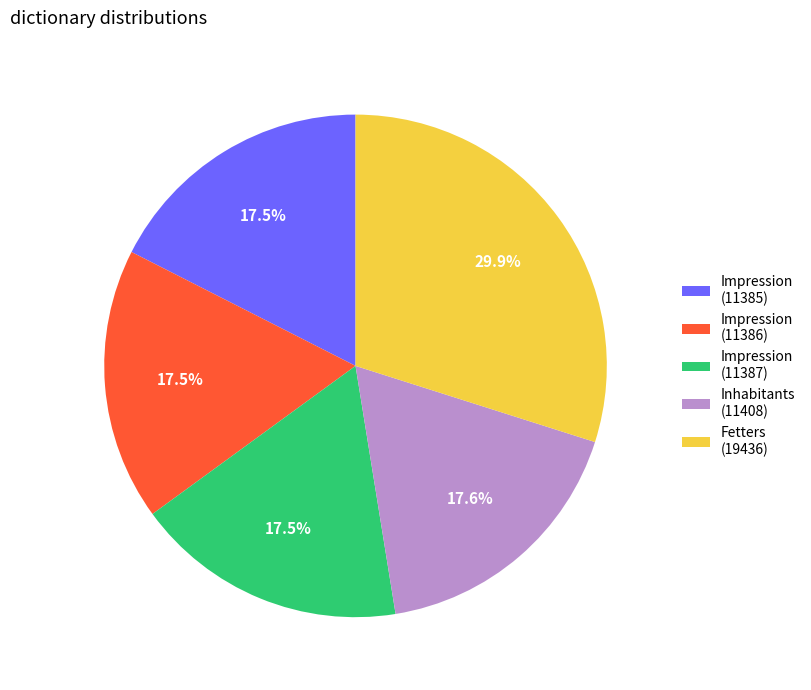

What is the total percentage of Impression (11387) and Fetters (19436)?

47.4%